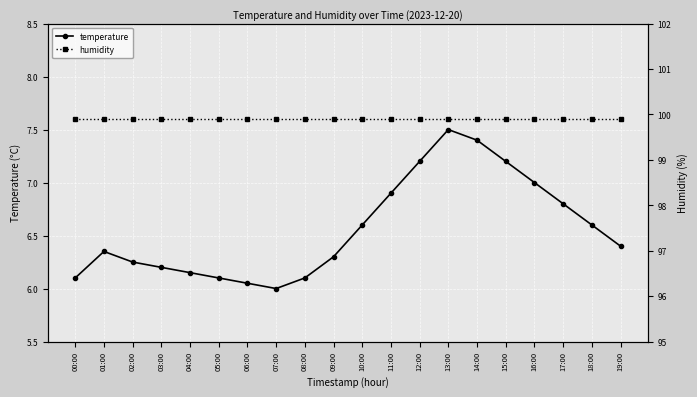

Where is the first local minimum for temperature?

07:00